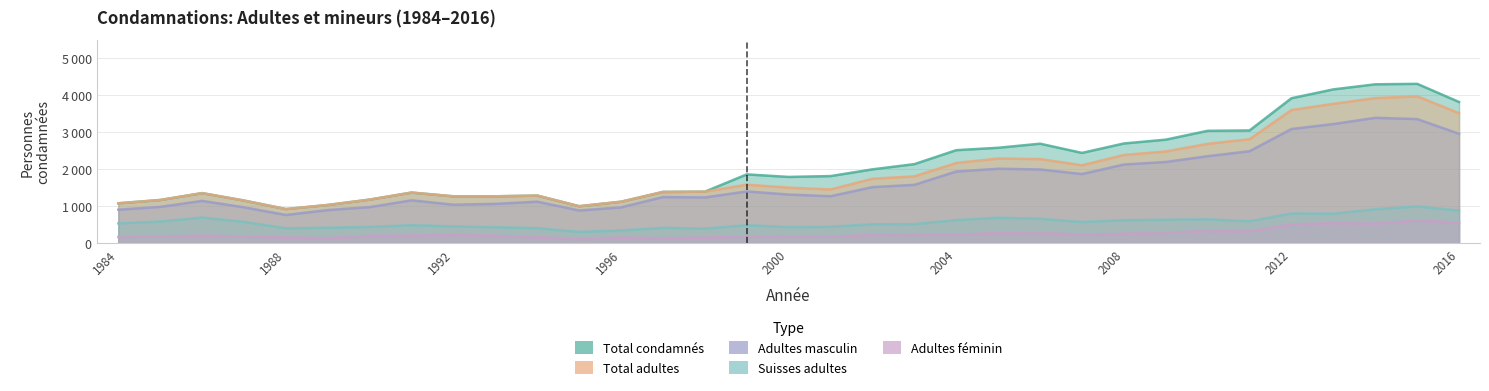

At which category does Adultes féminin reach its first local valley?

1989